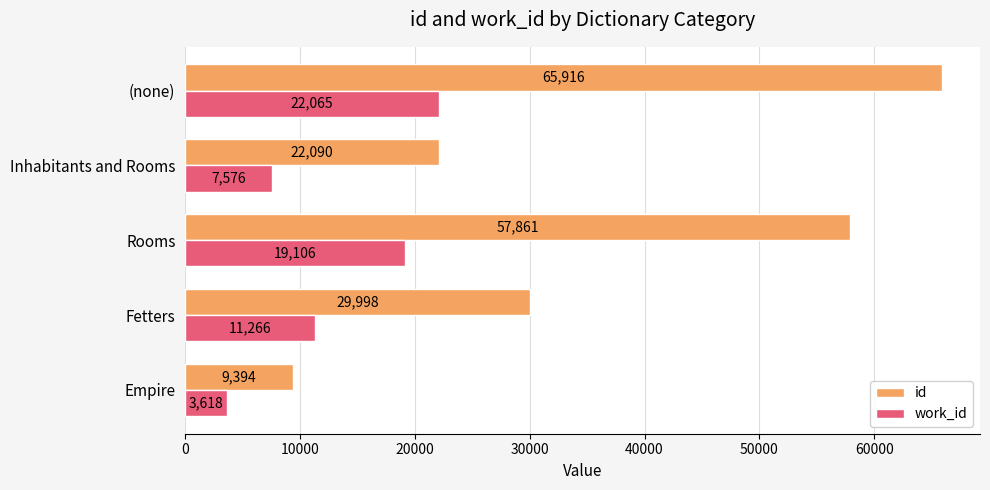

Which series has the widest spread of values?

id